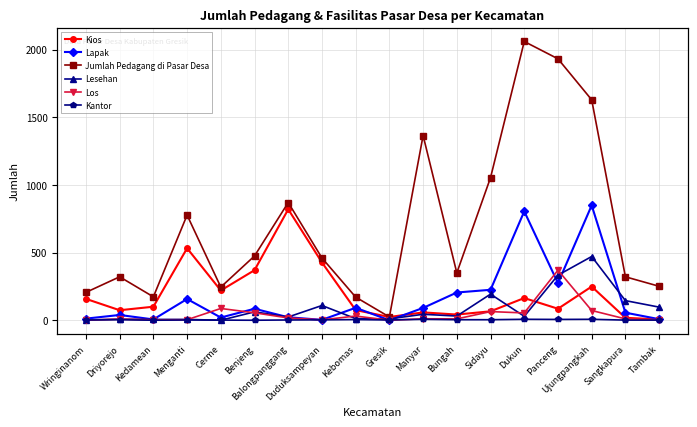

What position from the left is Bungah?

12